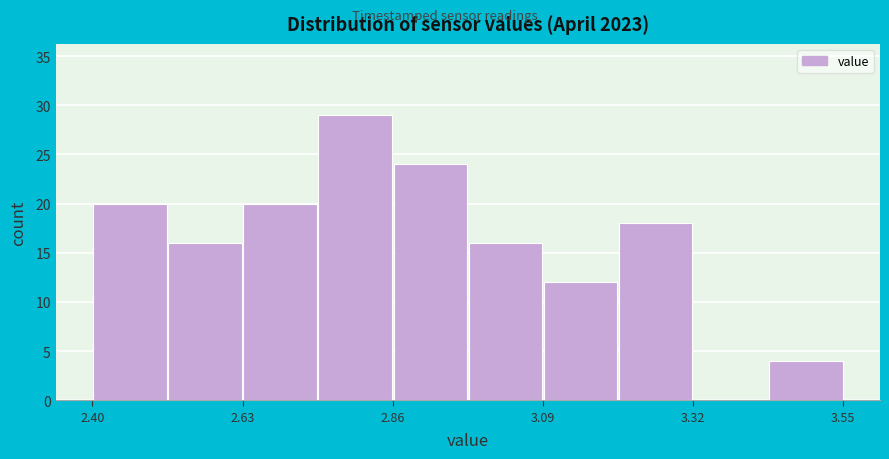

Around what value on the x-axis is the tallest bar? Give the approximate position of its centre, as read against the axis.

2.80